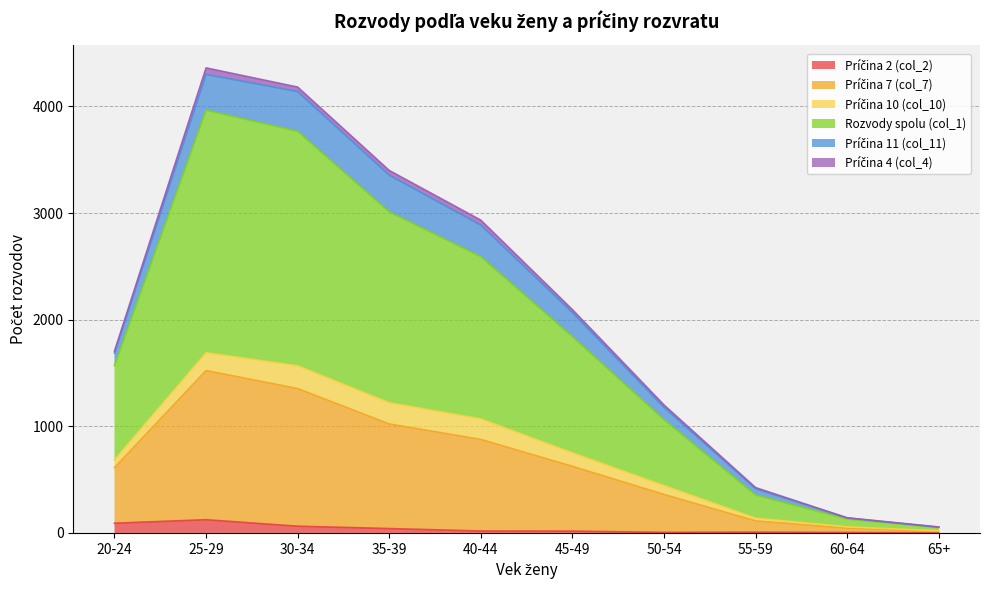

Rank the categories by Rozvody spolu (col_1) value from lowest to highest.

65+, 60-64, 55-59, 50-54, 20-24, 45-49, 40-44, 35-39, 30-34, 25-29